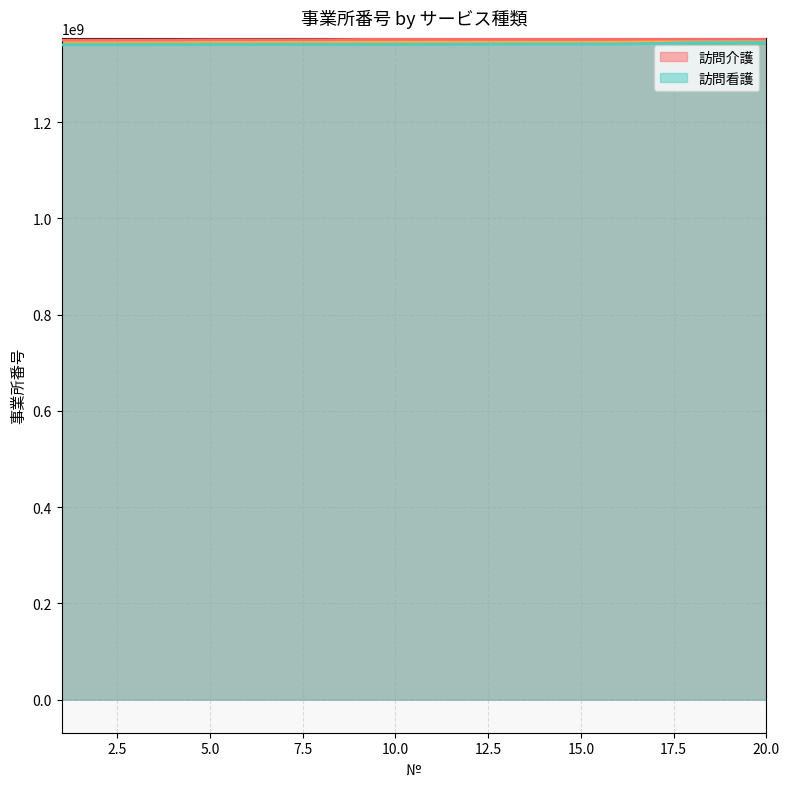

What is the value of the 訪問看護 point at the 4th from the left?

1360890410